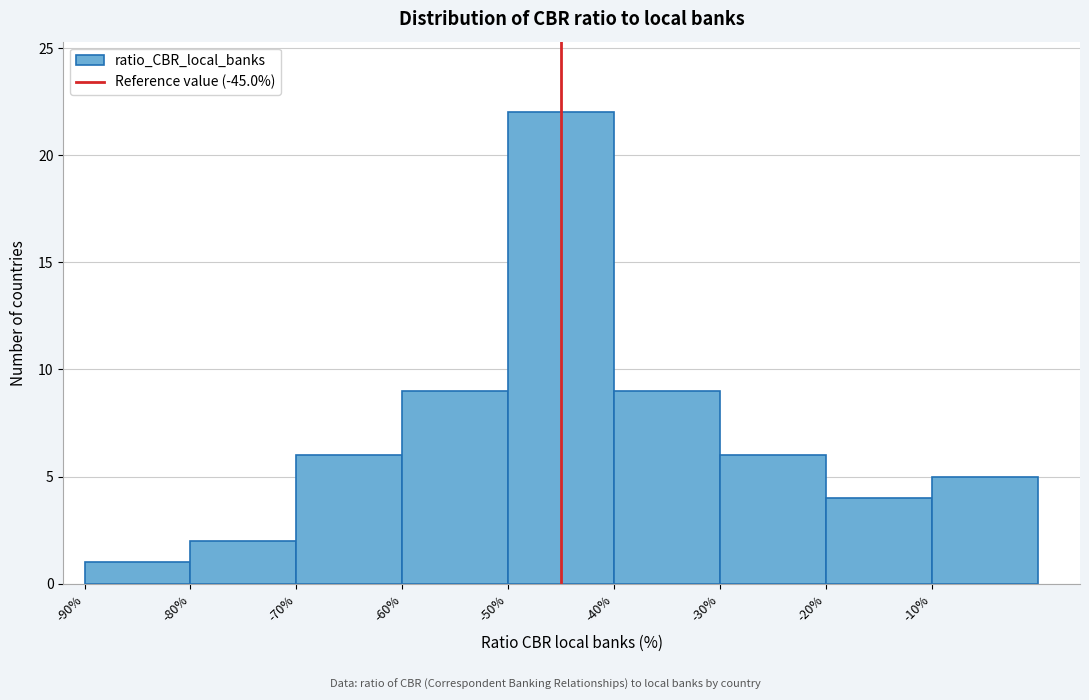

How tall is the bar that spans -50 to -40 on the x-axis? The values are not printed on the chart, so give them approximately, as read against the axis.

22